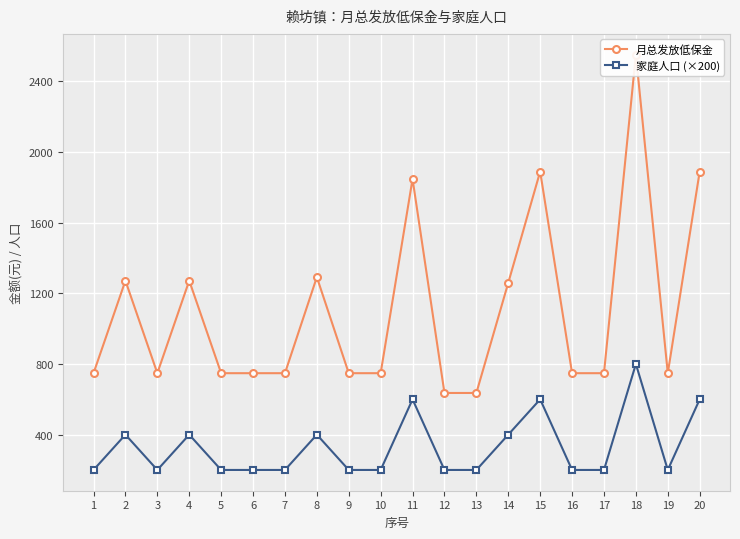

What is the highest value of the 家庭人口 (×200) series?

800